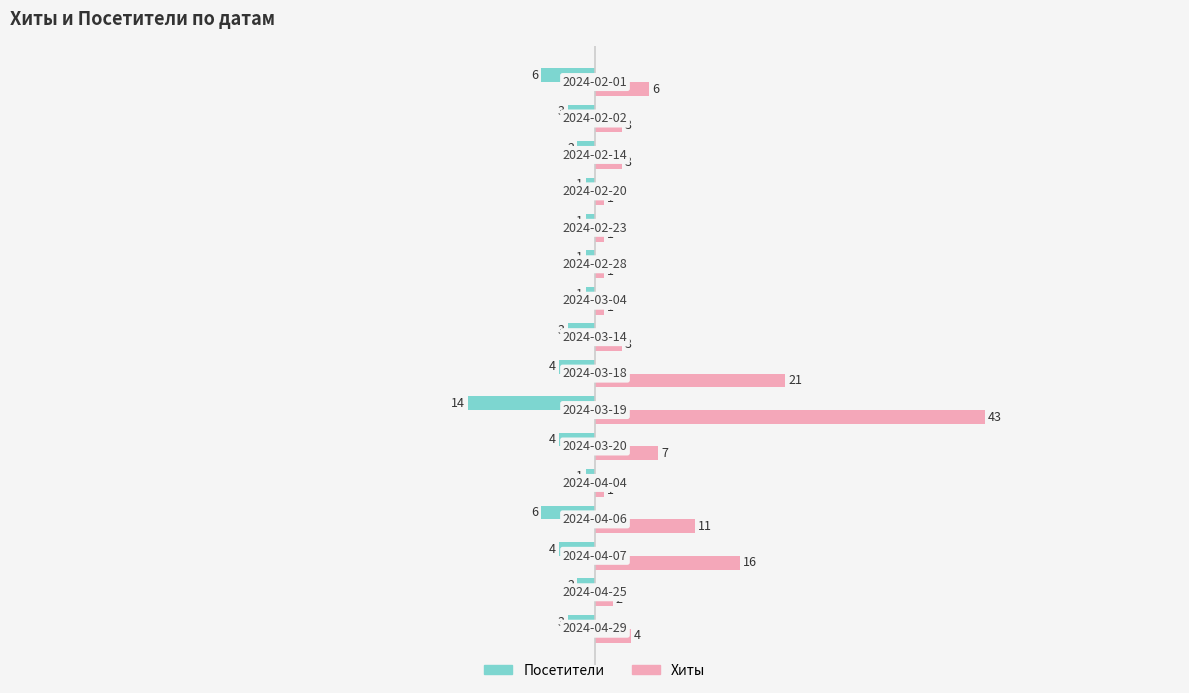

What is the maximum value shown in the chart?

43